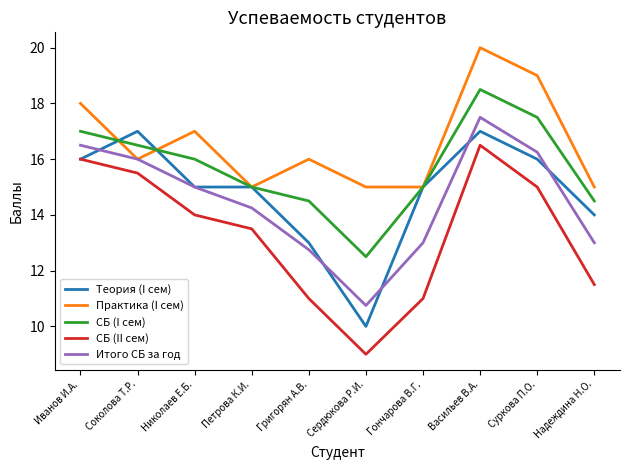

What is the difference between the maximum and minimum values in the СБ (II сем) series?

7.5